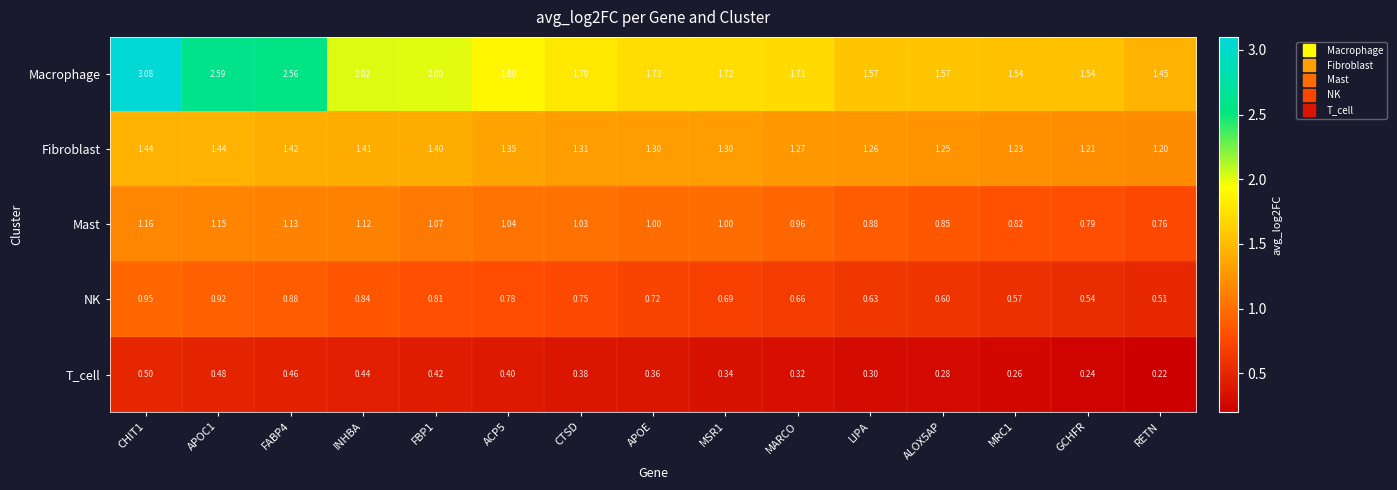

Where is NK nearest to the value 0?

RETN